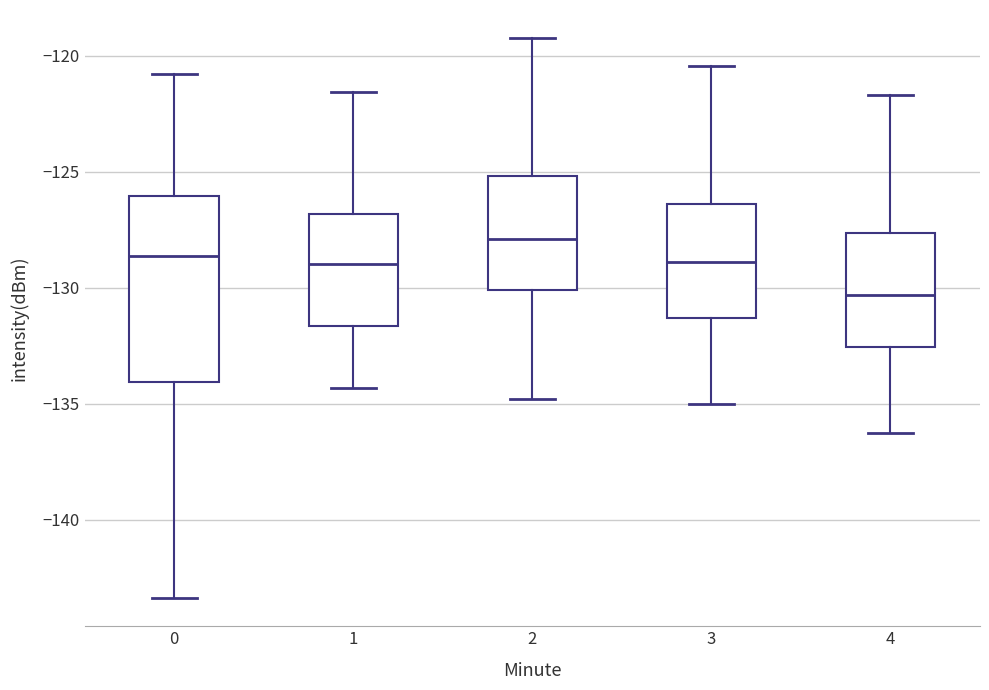

Reading left to right, transcribe this box plot: for each box, give where its median line is, the range the box spans, and where its two whiskers end, as read against the y-axis. The values are not printed on the chart, so give them approximately, as read against the axis.

0: median -128.5, box -134.0 to -126.0, whiskers -143.5 to -121.0
1: median -129.0, box -131.5 to -127.0, whiskers -134.5 to -121.5
2: median -128.0, box -130.0 to -125.0, whiskers -135.0 to -119.0
3: median -129.0, box -131.5 to -126.5, whiskers -135.0 to -120.5
4: median -130.5, box -132.5 to -127.5, whiskers -136.0 to -121.5